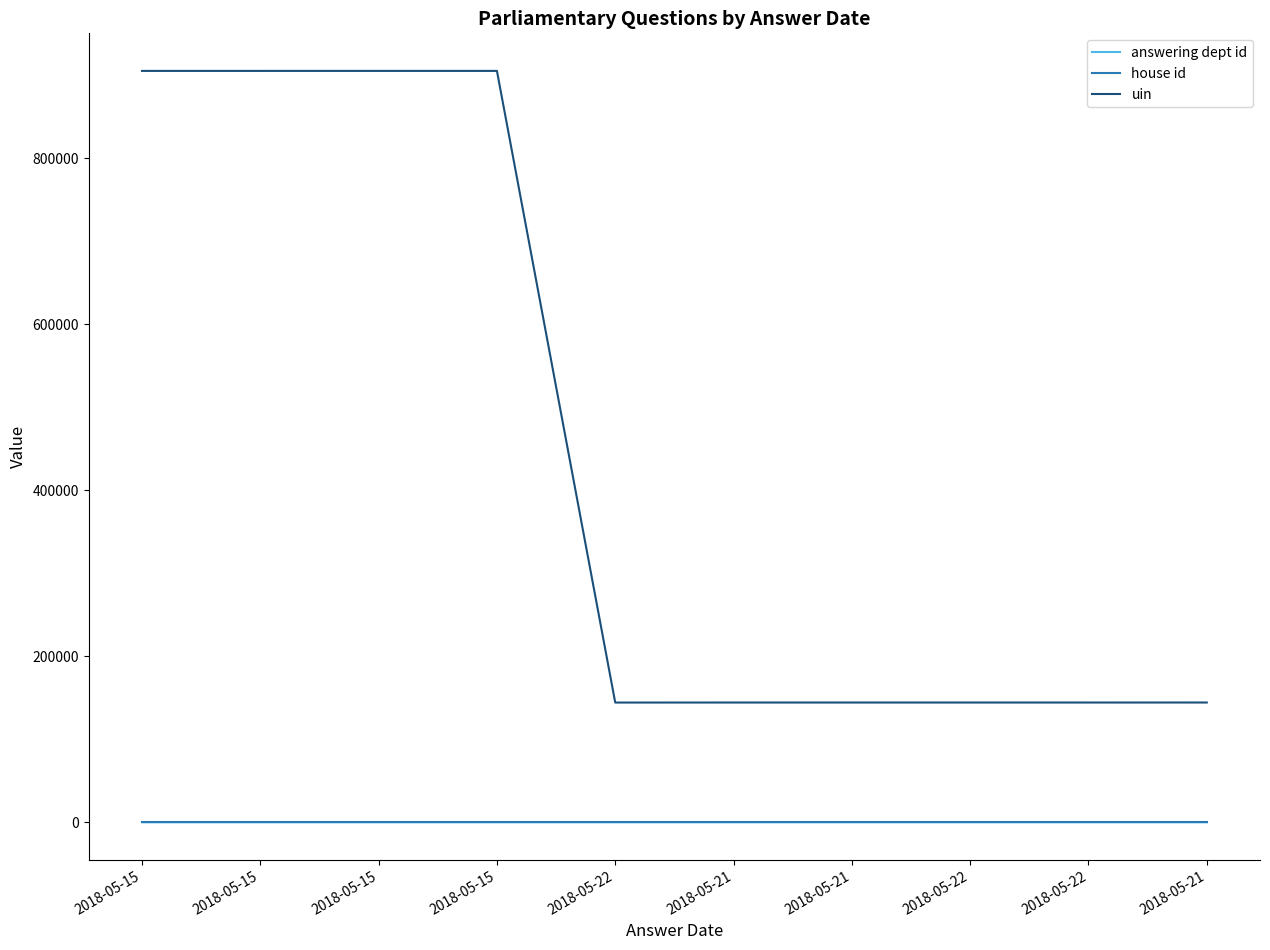

True or false: answering dept id and house id cross at least once.

False